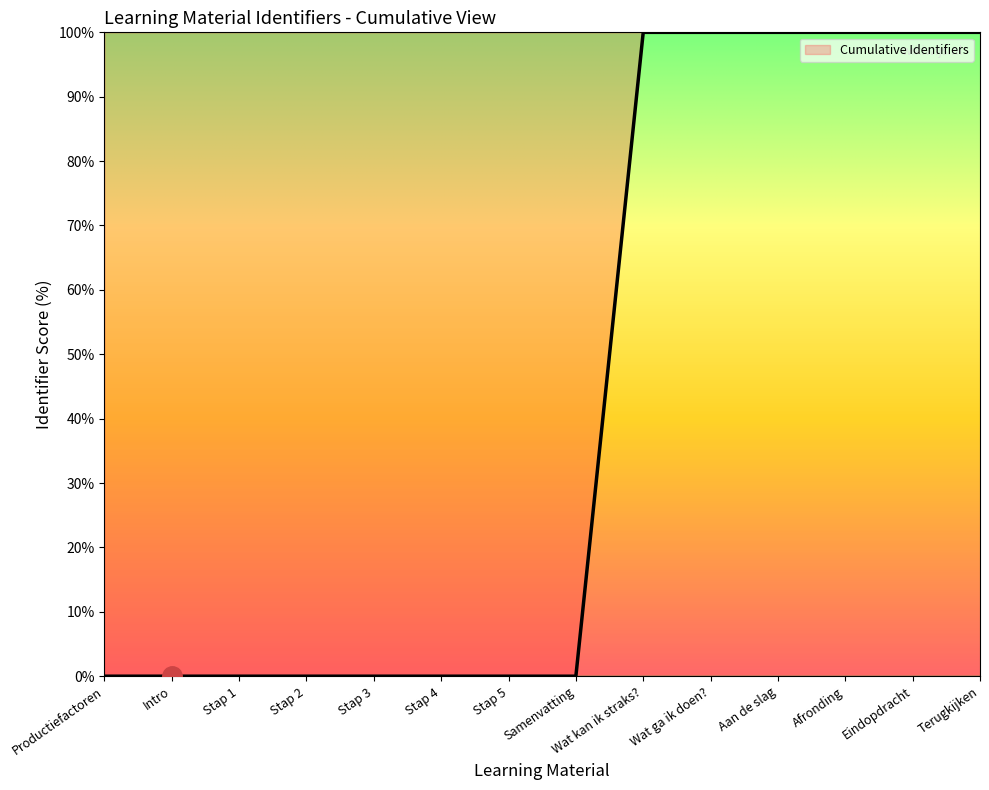

True or false: the data shows 61.7 at Terugkijken.

False